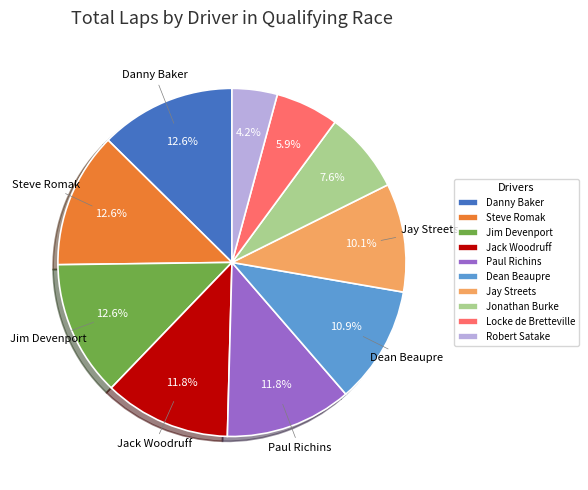

Which category has the smallest portion of the pie?

Robert Satake